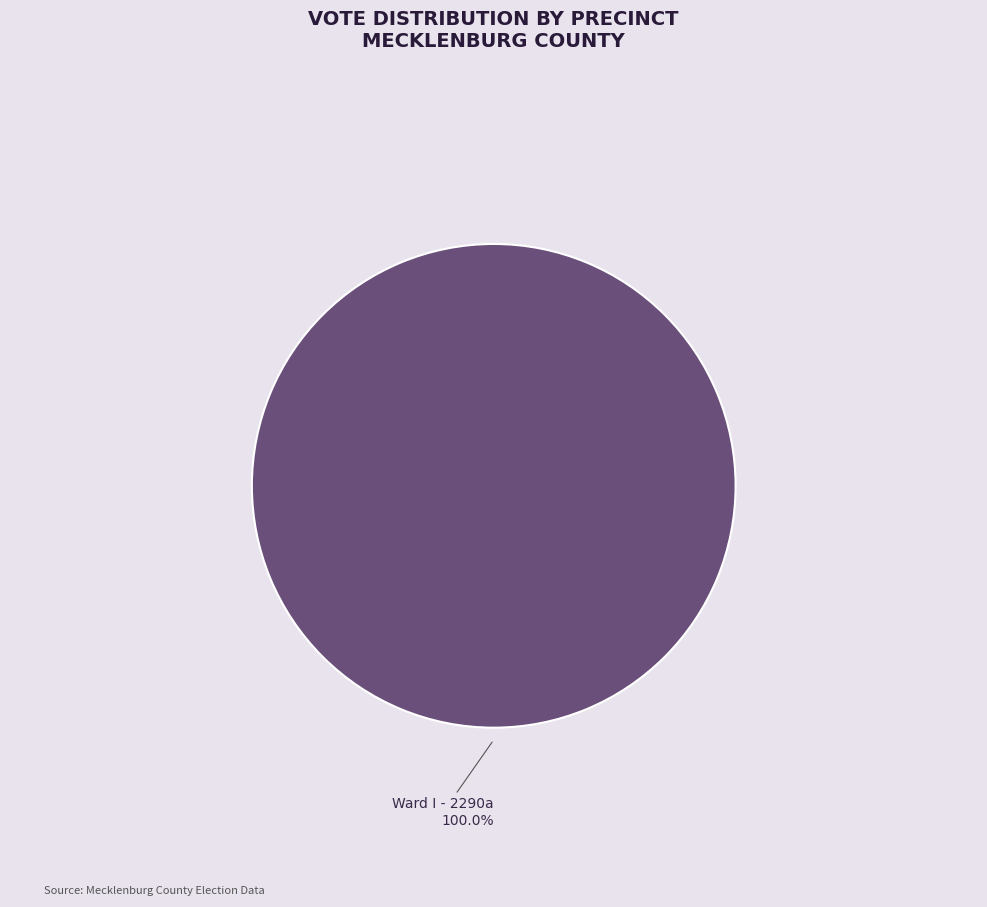

Is there a majority slice in this chart?

Yes